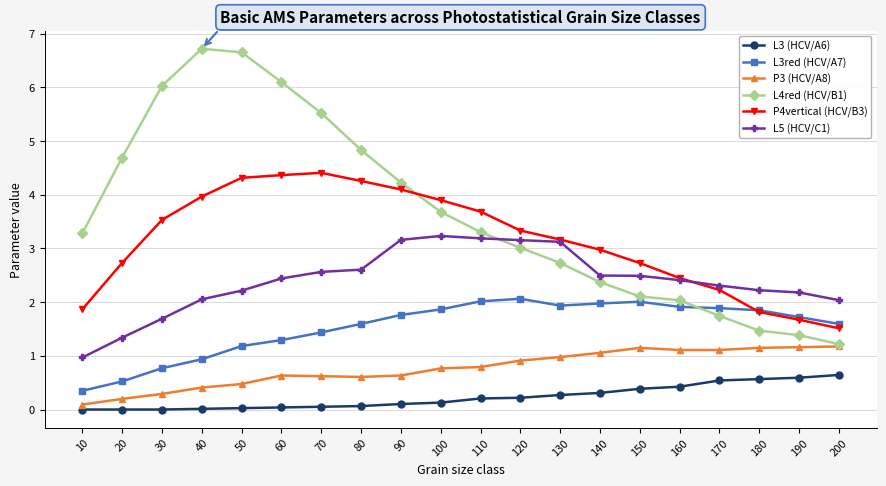

Which series has the largest range (max minus min)?

L4red (HCV/B1)